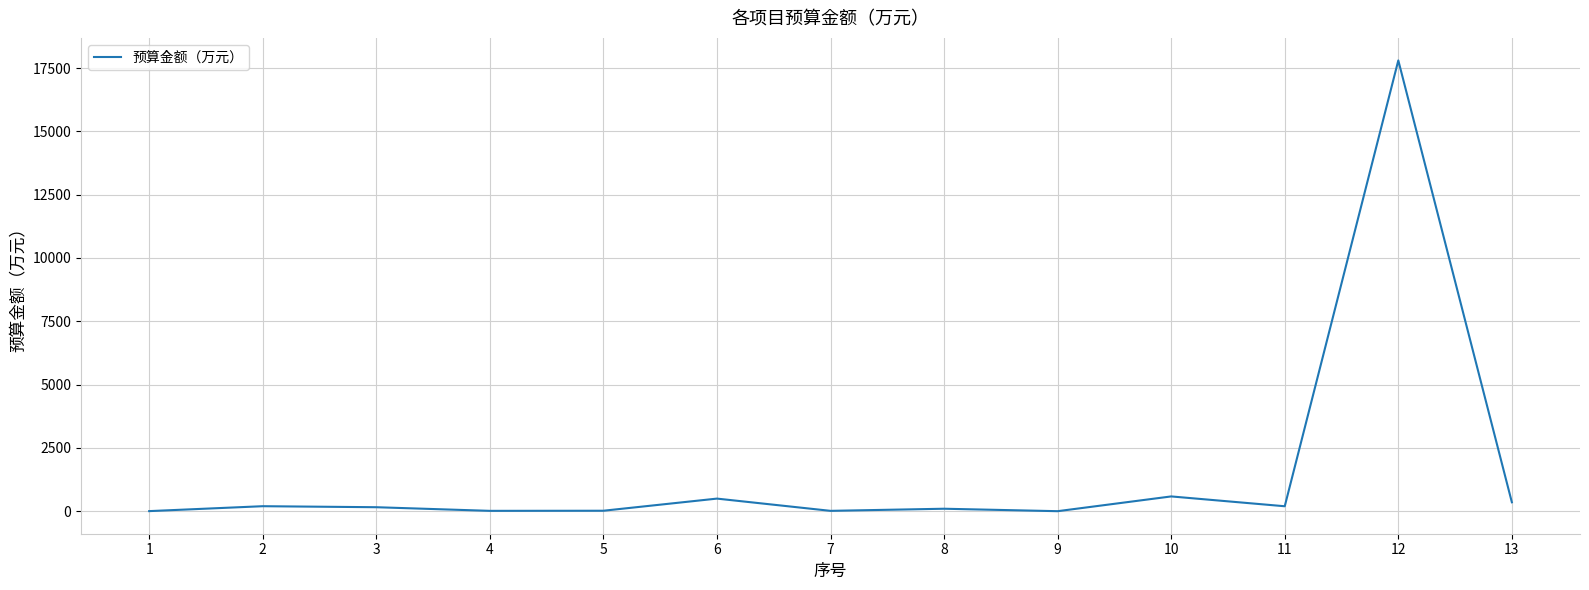

What is the change in value from 3 to 13?

+194.9